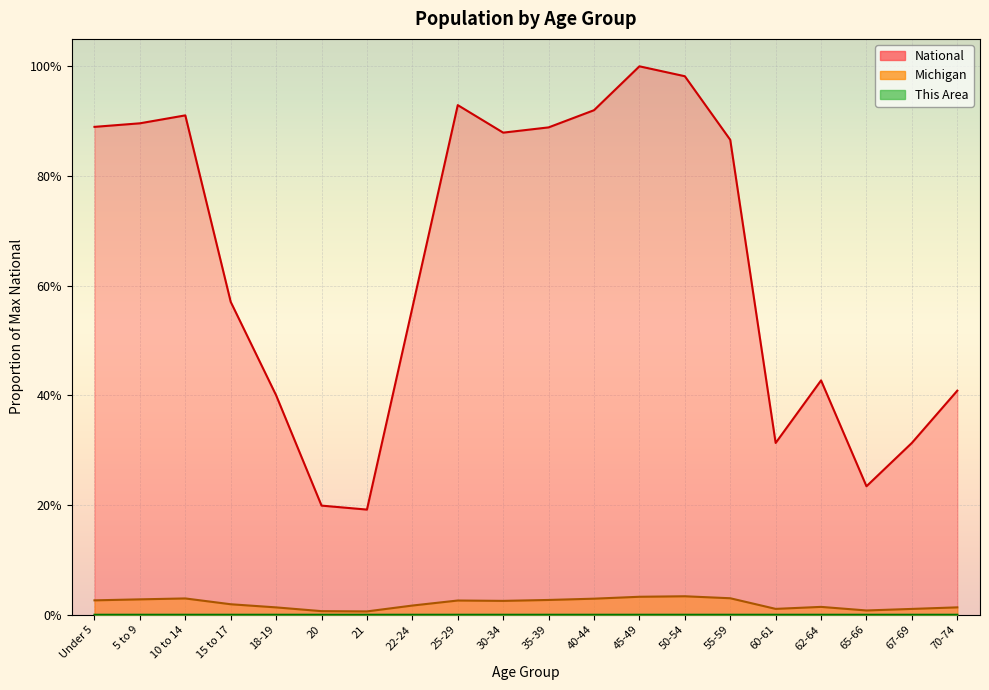

True or false: This Area has more than 0 points higher than both neighbors.

True